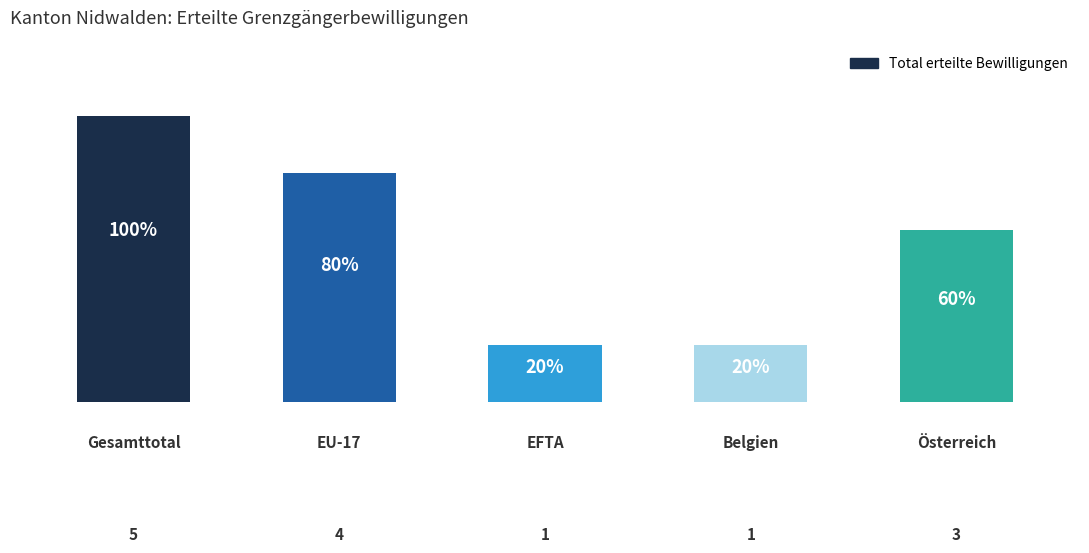

Does the chart contain any negative values?

No